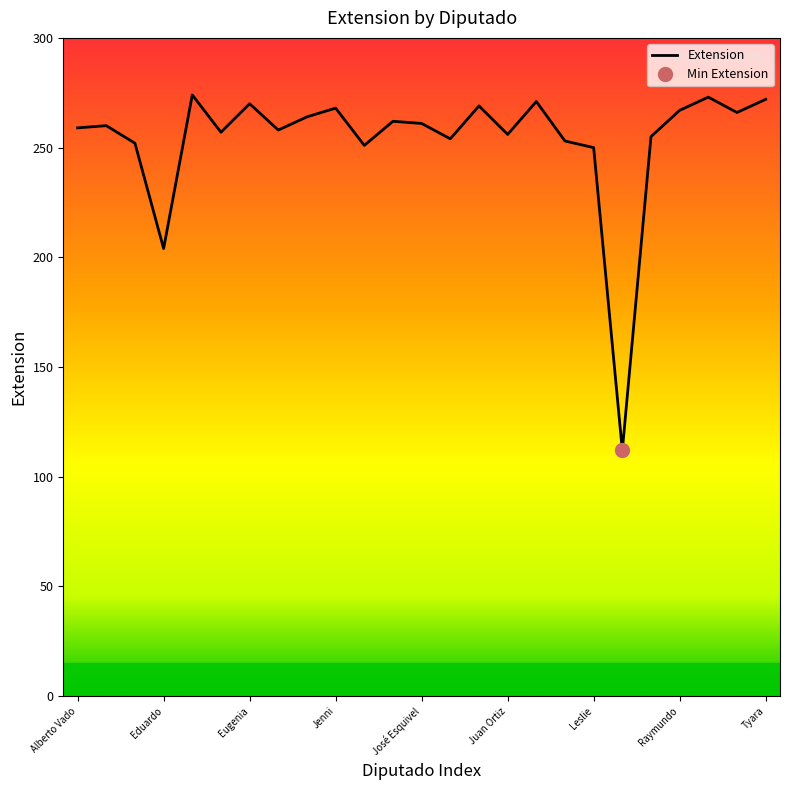

Reading left to right, transcribe all the data shown in this chart.

259	260	252	204	274	257	270	258	264	268	251	262	261	254	269	256	271	253	250	112	255	267	273	266	272